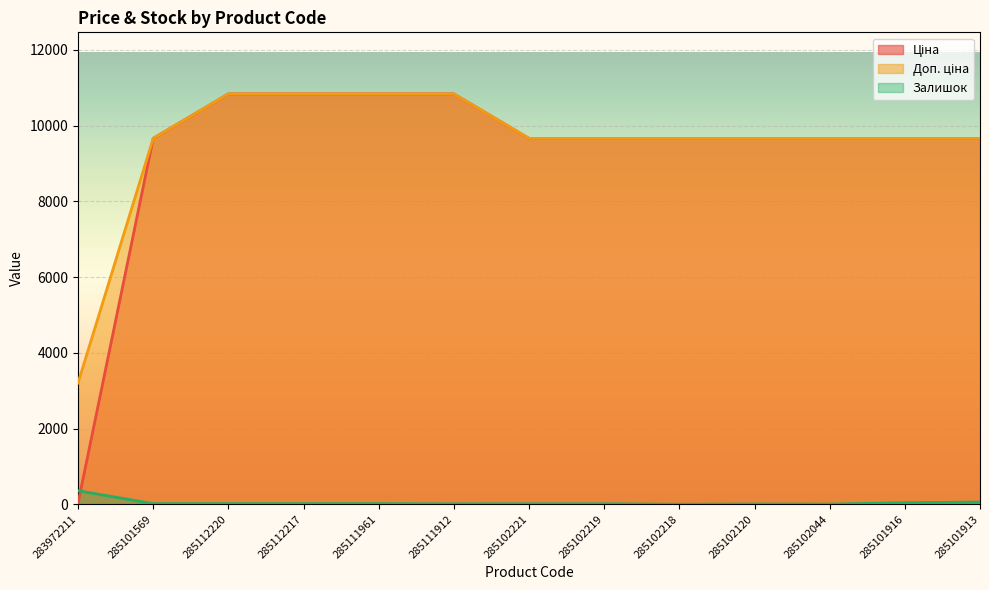

At 285101569, list the series in order from largest to smallest.

Ціна, Доп. ціна, Залишок